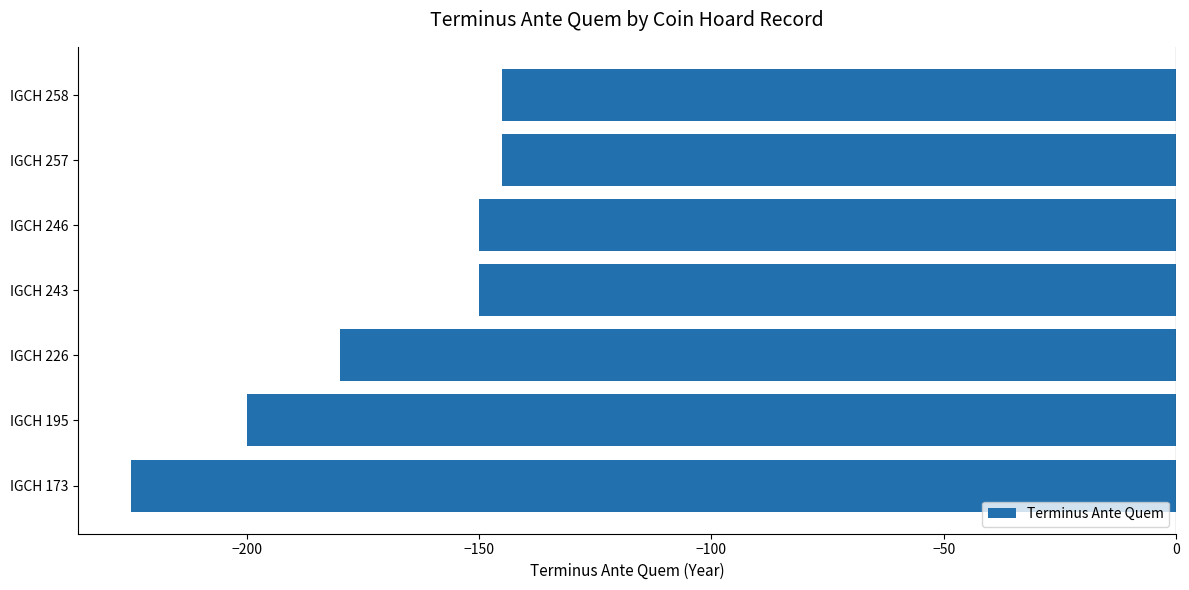

Which label corresponds to the smallest value in the chart?

IGCH 173